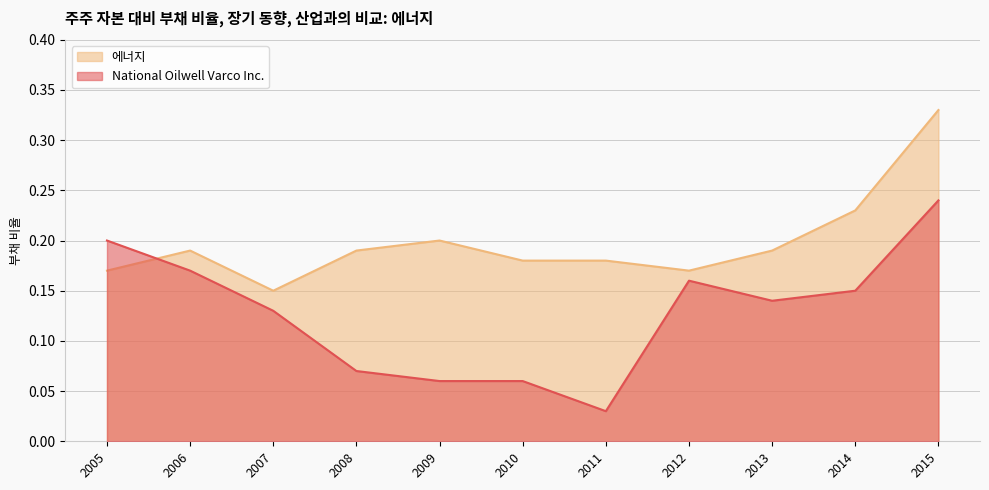

Does the chart have visible grid lines?

Yes